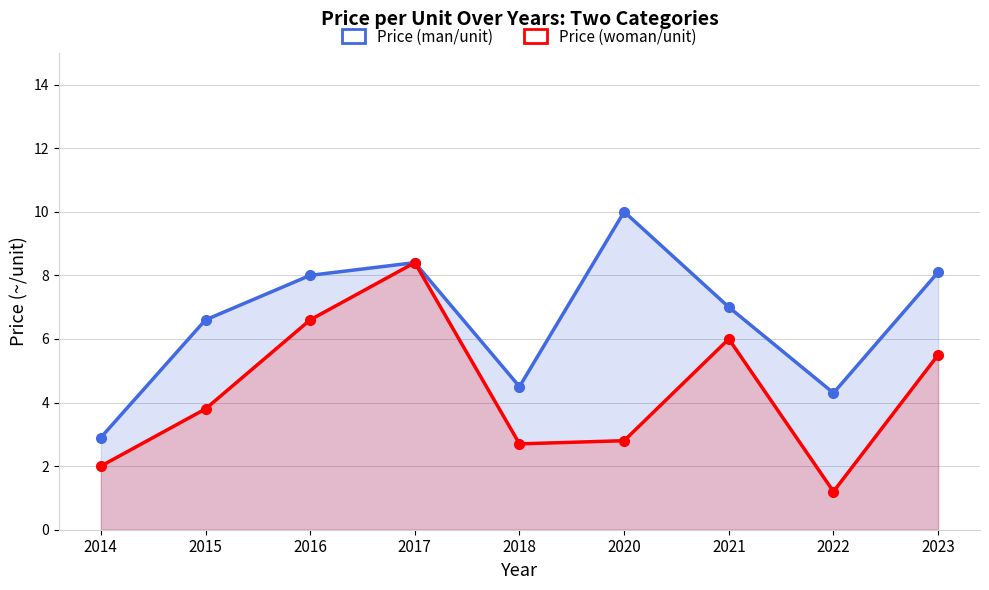

What is the difference between the maximum and second lowest values in the Price (woman/unit) series?

6.4